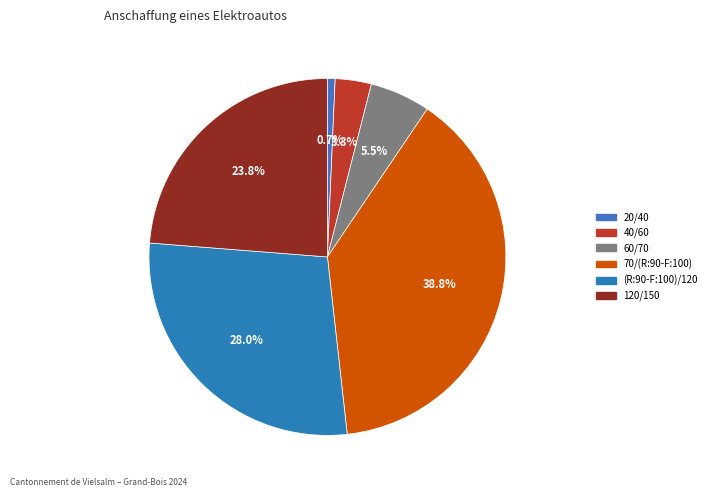

How many segments does this pie chart have?

6